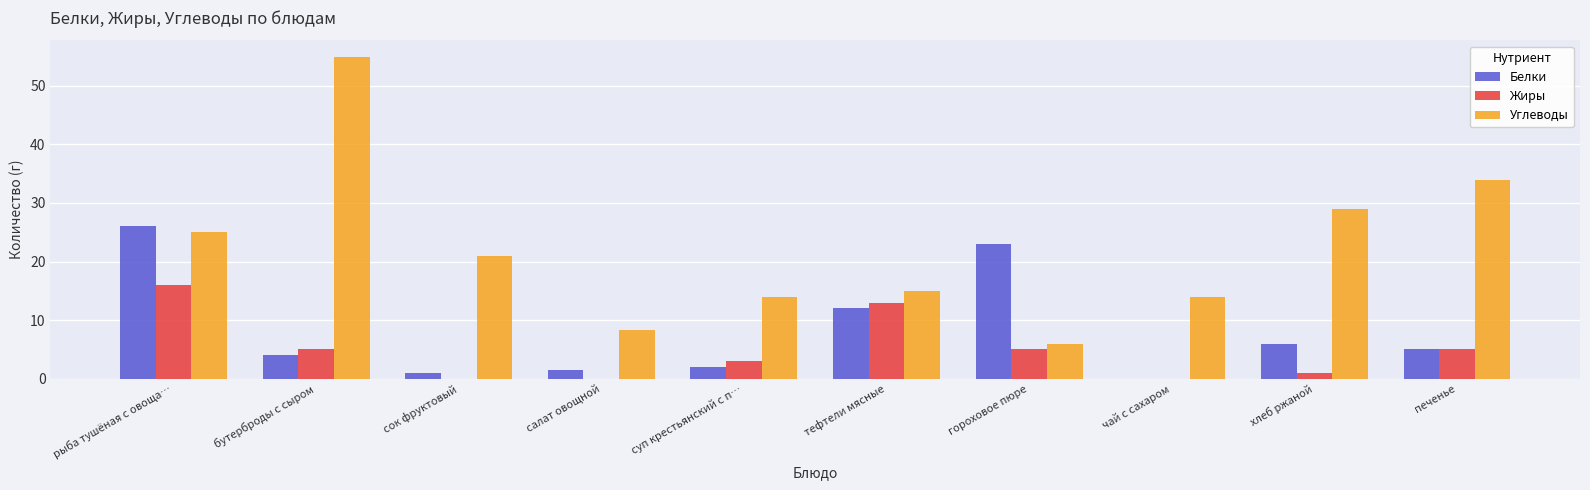

Where is Углеводы nearest to the value 30?

хлеб ржаной